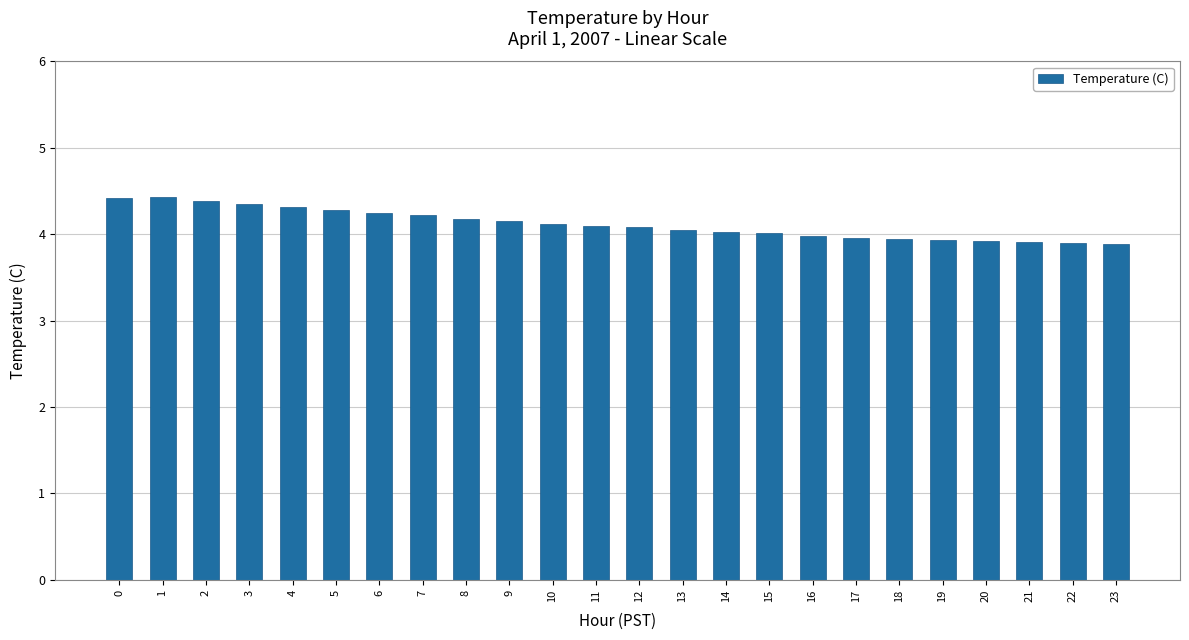

How many distinct data groups are displayed?

1